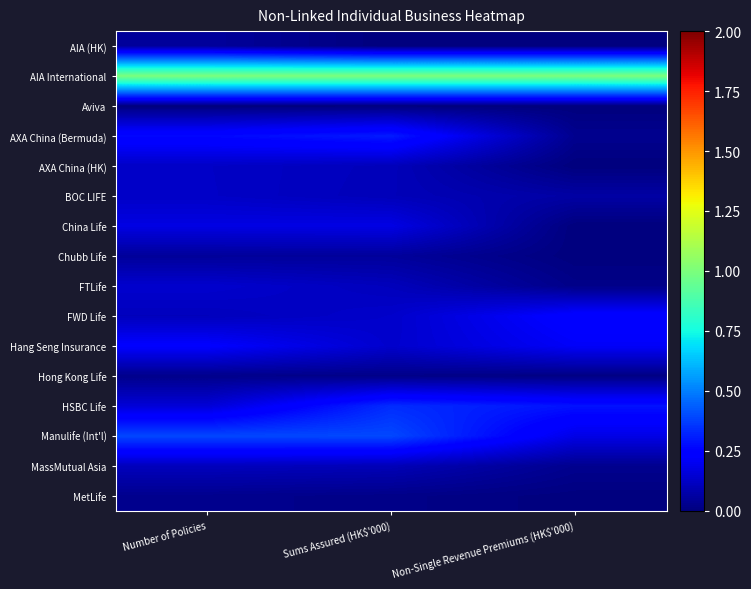

At which category is the sum across all series the highest?

Sums Assured (HK$'000)